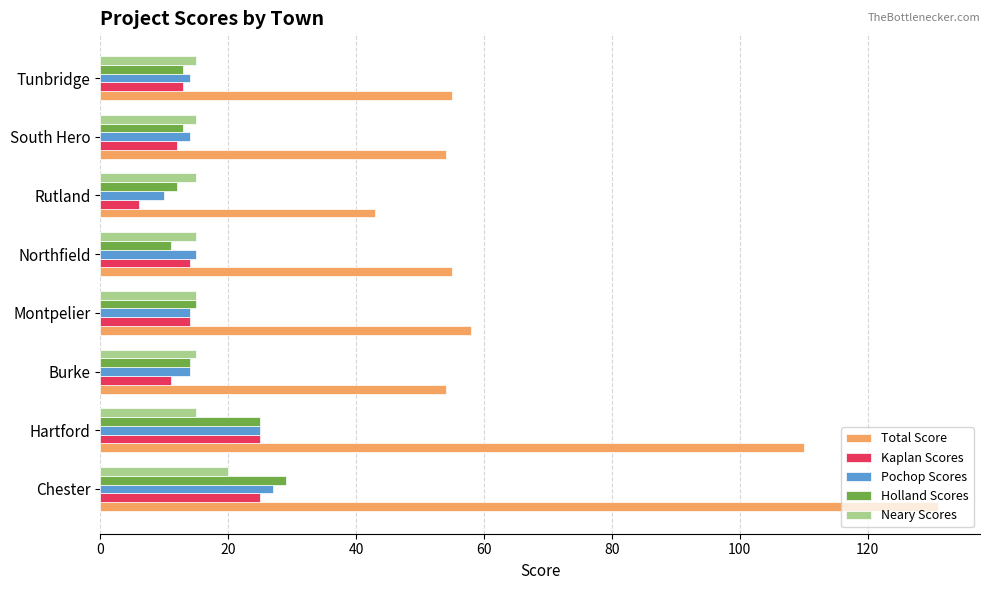

What is the difference between the highest and lowest values at Tunbridge?

42